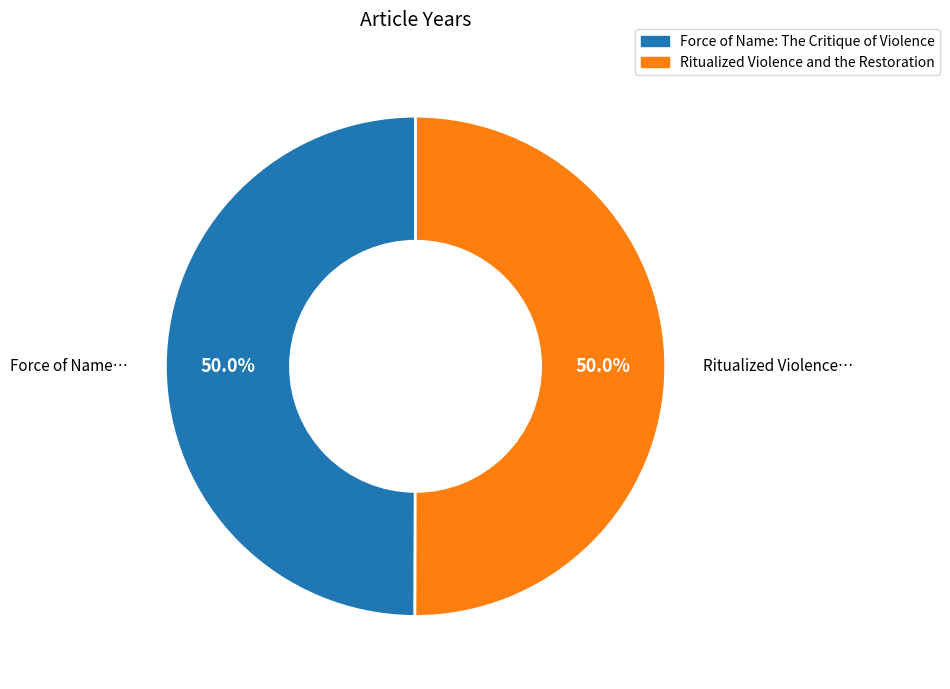

What portion of the pie excludes Ritualized Violence and the Restoration?

50.0%